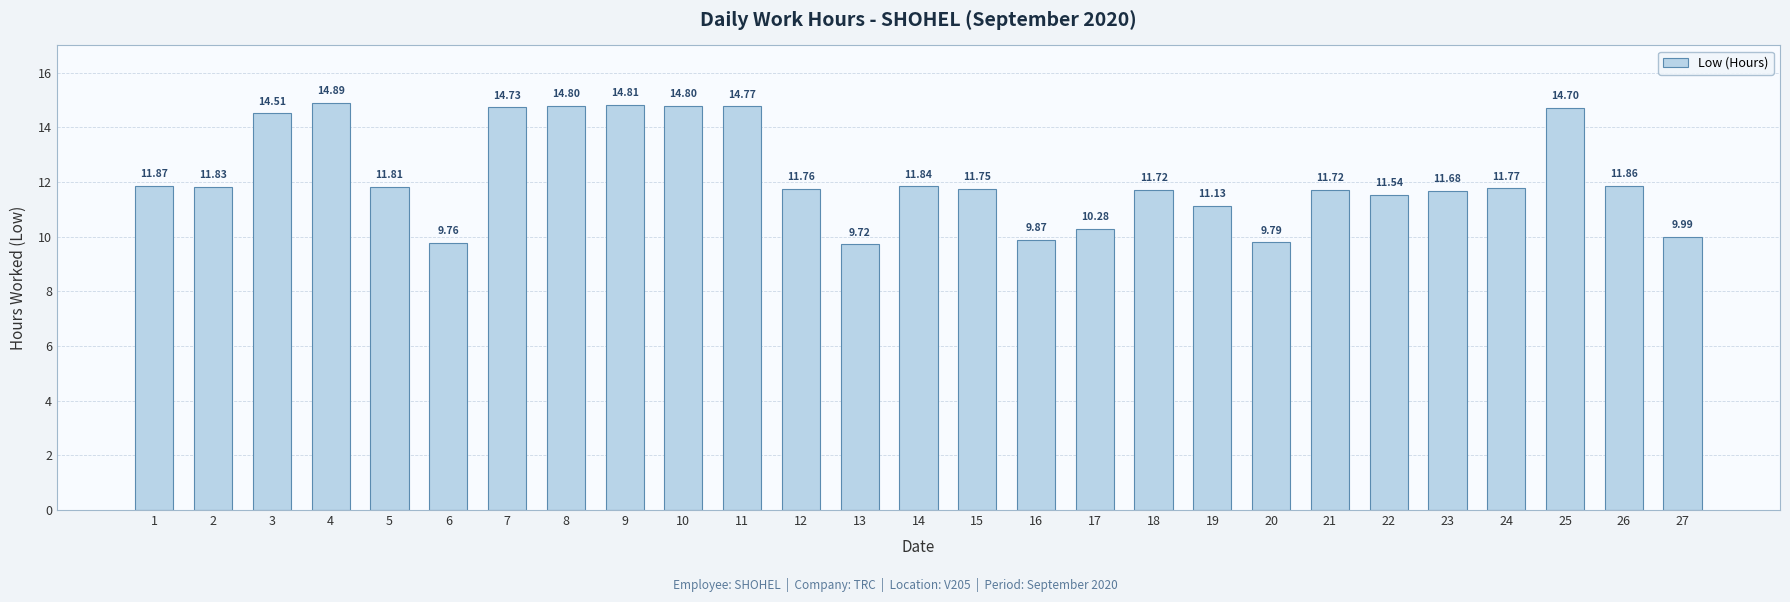

Where does the data first go above 11?

1